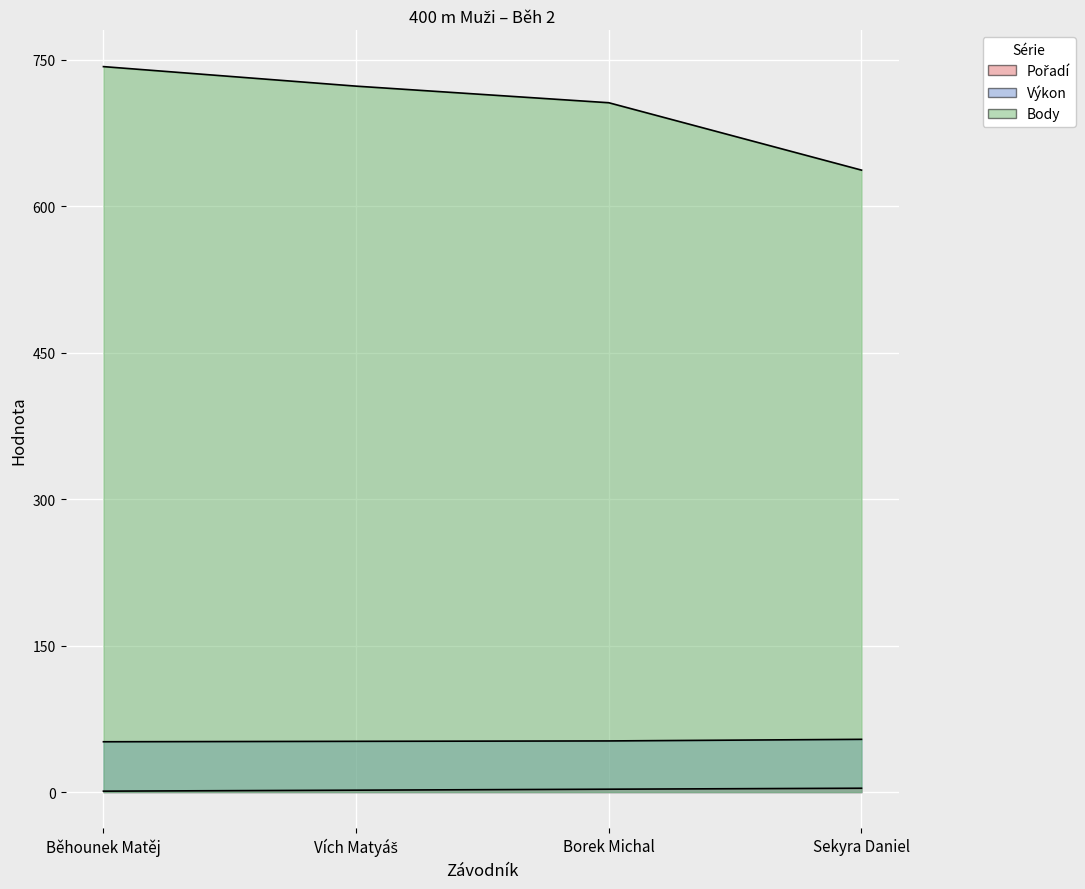

At which category is the sum across all series the highest?

Běhounek Matěj